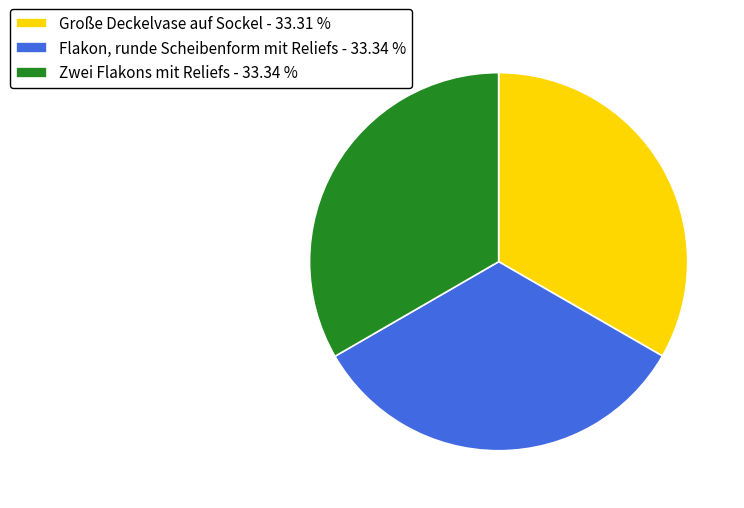

Combined, do Zwei Flakons mit Reliefs - 33.34 % and Flakon, runde Scheibenform mit Reliefs - 33.34 % account for over 50%?

Yes